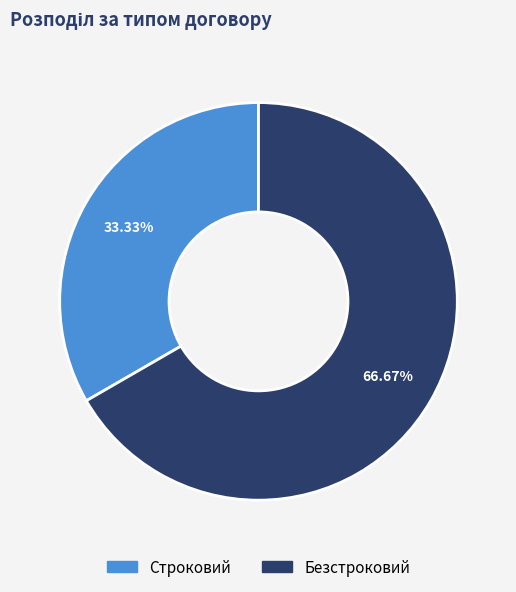

Which slice represents more than half of the pie?

Безстроковий